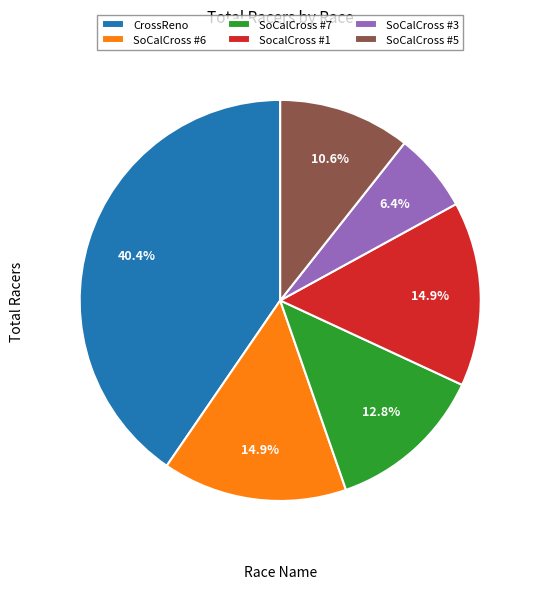

Approximately how many times larger is the value at SoCalCross #5 compared to SoCalCross #3?

1.7